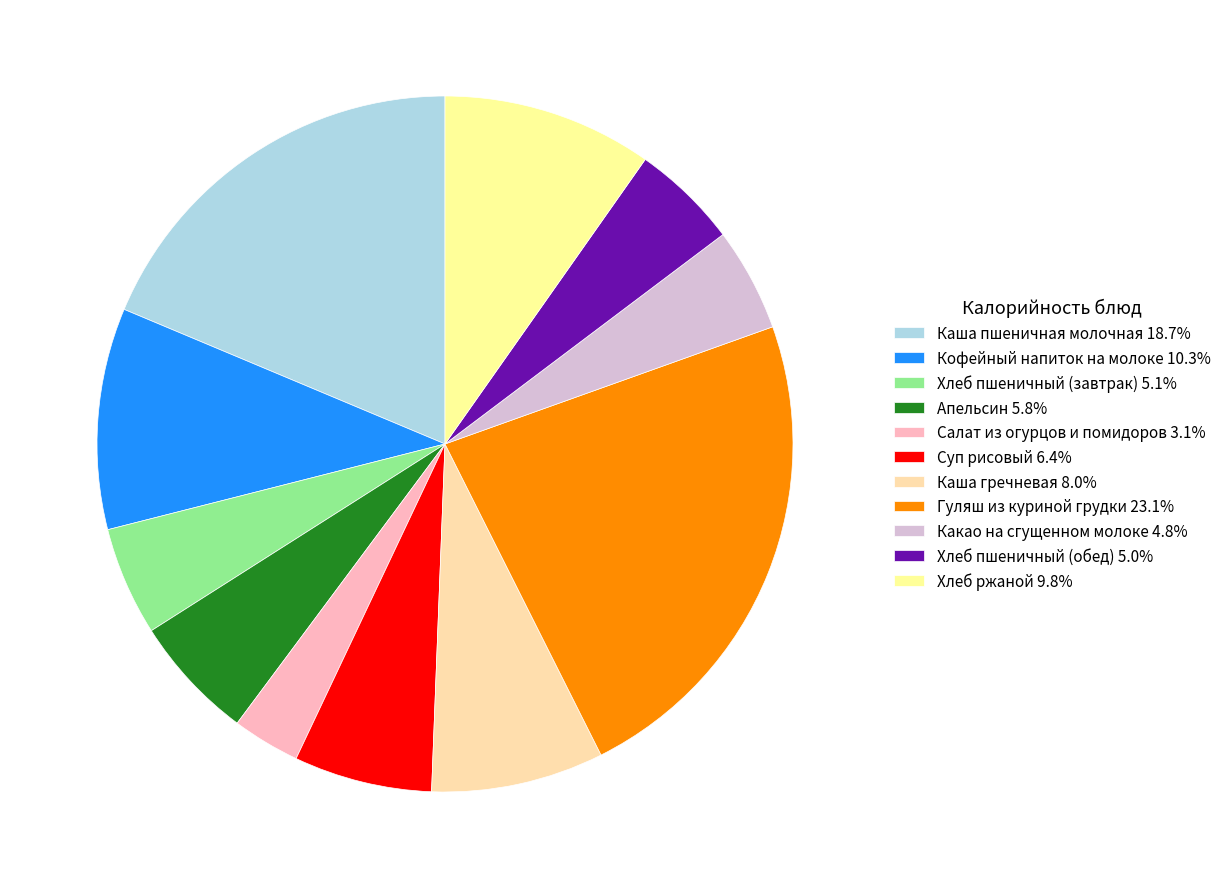

What is the smallest slice in the pie chart?

Салат из огурцов и помидоров